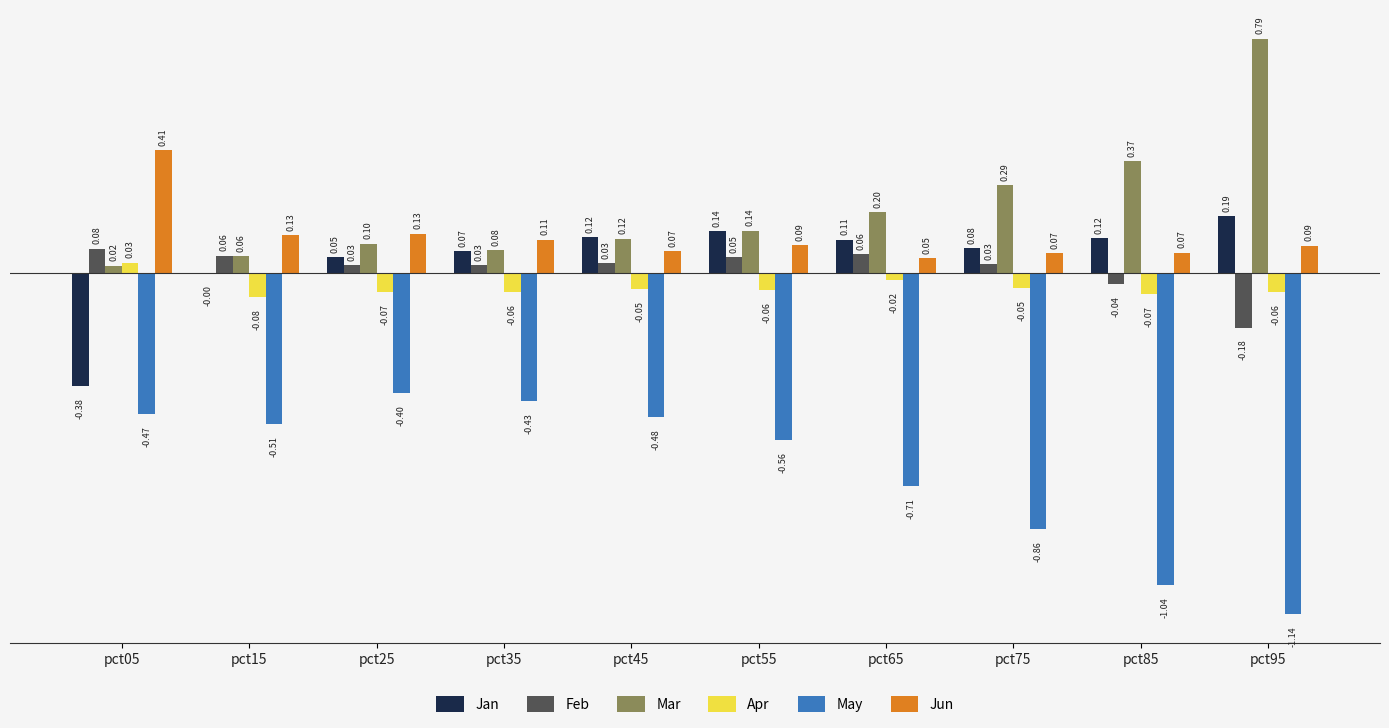

Which series has the largest total across all categories?

Mar